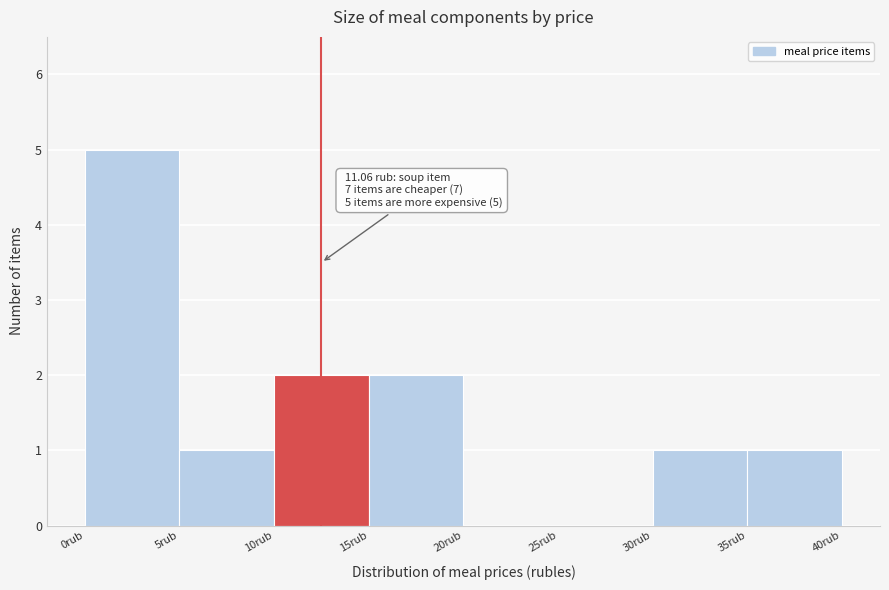

Over which range of the x-axis is the bar tallest?

0 to 5